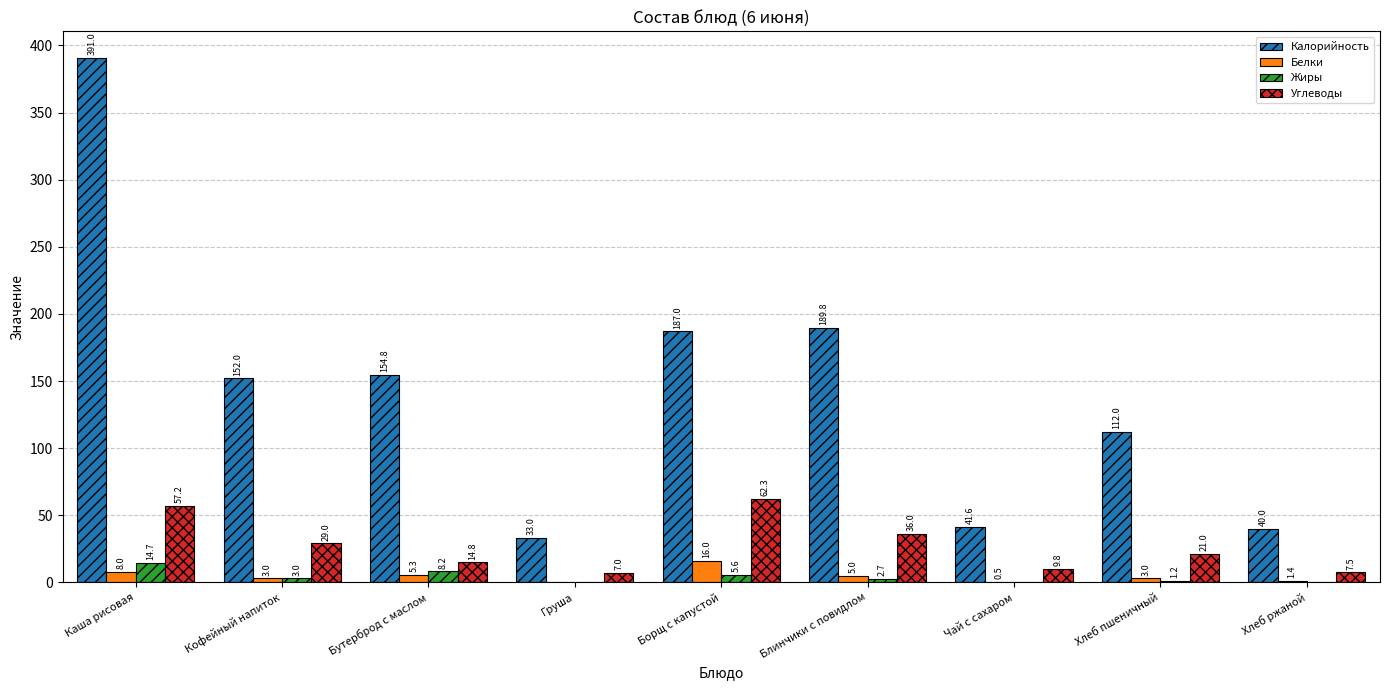

Reading left to right, what are all the values shown in this chart?

Калорийность: 391.0	152.0	154.8	33.0	187.0	189.8	41.6	112.0	40.0
Белки: 8.0	3.0	5.3	0.0	16.0	5.0	0.5	3.0	1.4
Жиры: 14.7	3.0	8.2	0.0	5.6	2.7	0.0	1.2	0.0
Углеводы: 57.2	29.0	14.8	7.0	62.3	36.0	9.8	21.0	7.5